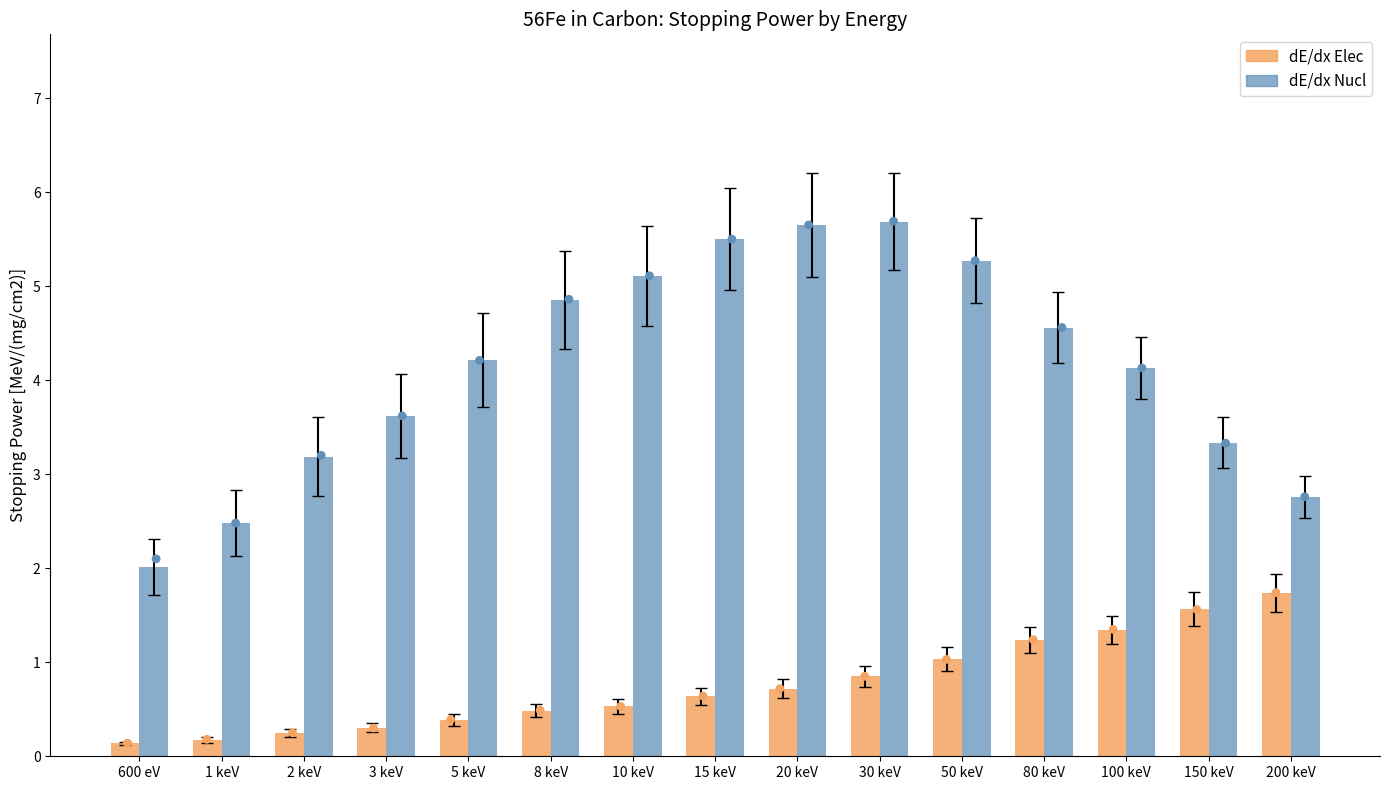

At how many categories does at least one series exceed 3?

12